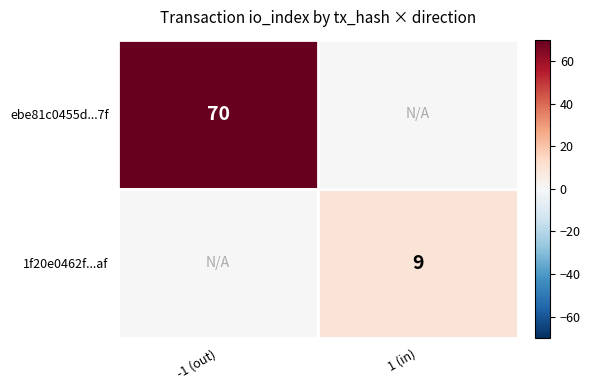

True or false: ebe81c0455d...7f has a value of 70 at -1 (out).

True